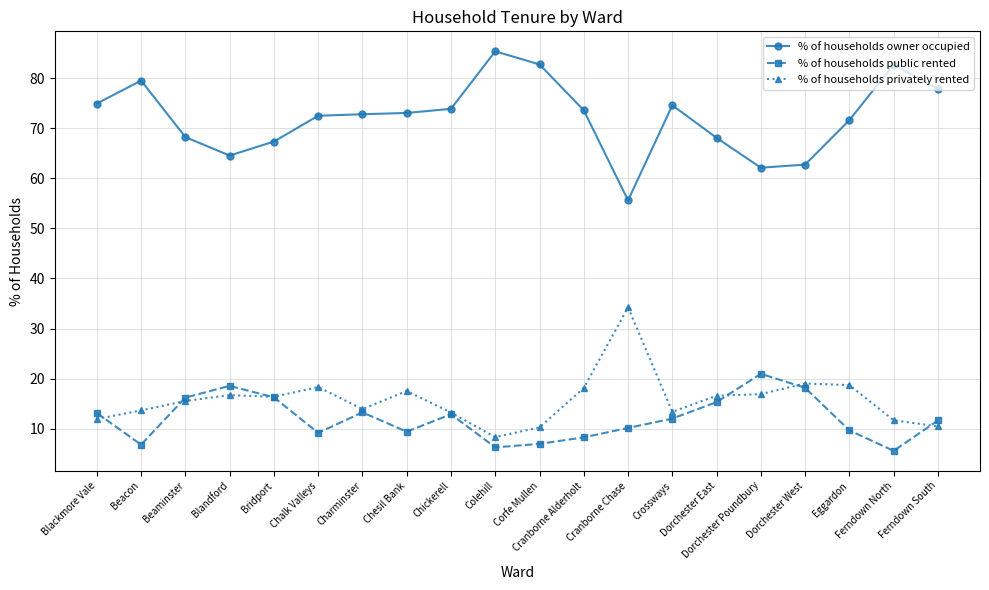

List the series in order of their peak value, highest first.

% of households owner occupied, % of households privately rented, % of households public rented